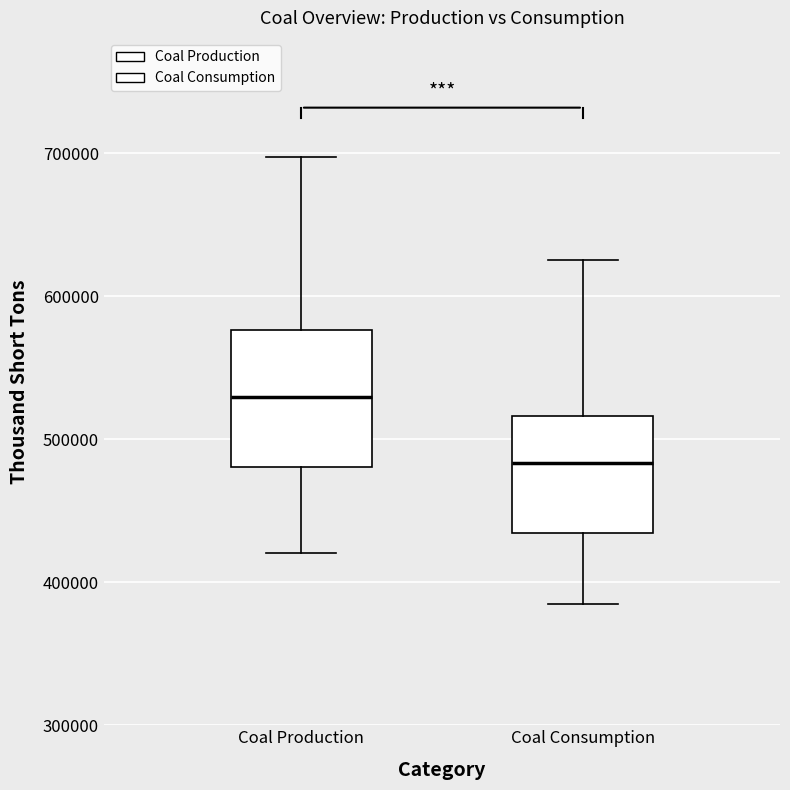

Which box is the tallest, from its lower edge to its upper edge?

Coal Production